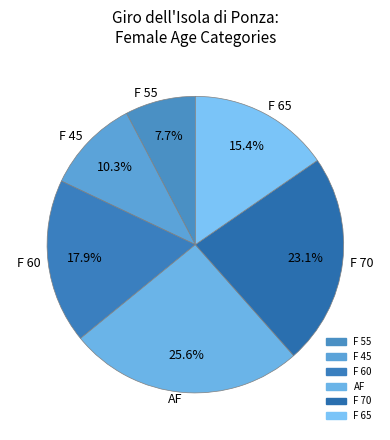

True or false: F 65 accounts for 5% of the total.

False